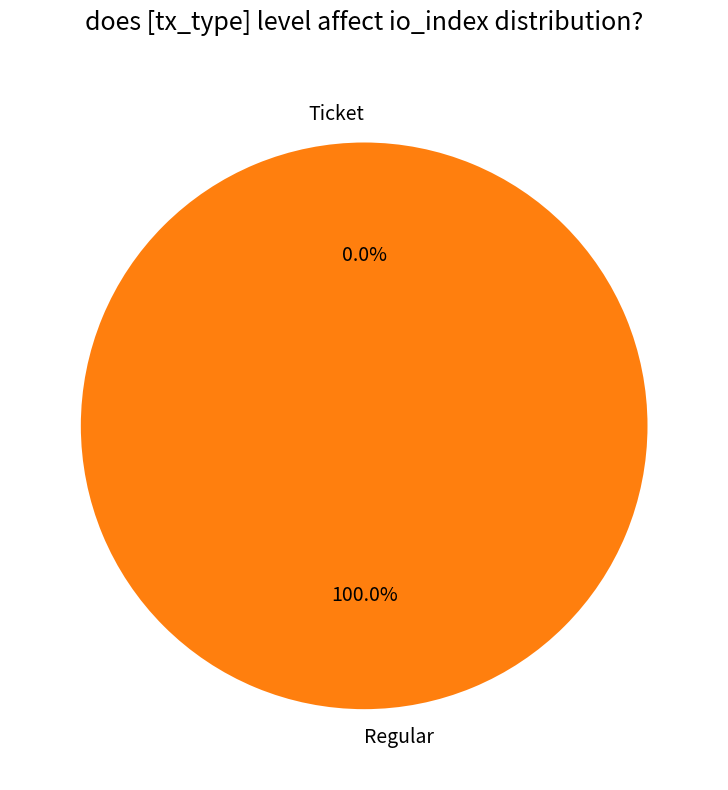

Between Ticket and Regular, which is larger?

Regular